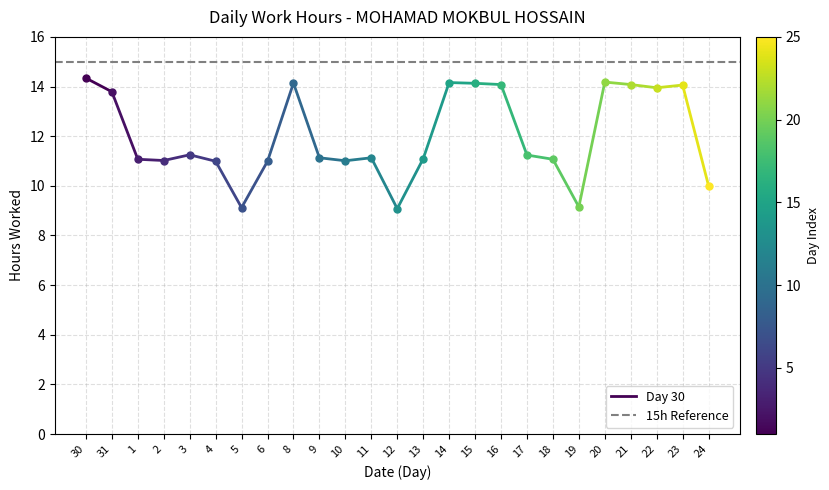

Rank the categories by Day 30 value from lowest to highest.

31, 30